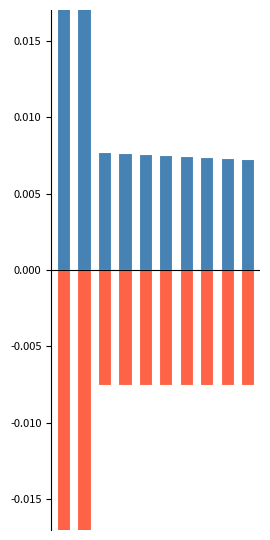

Does the chart contain stacked bars?

No